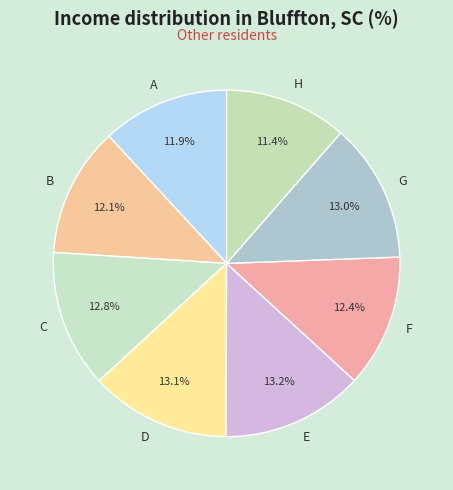

Is it true that D is 13% of the pie?

True